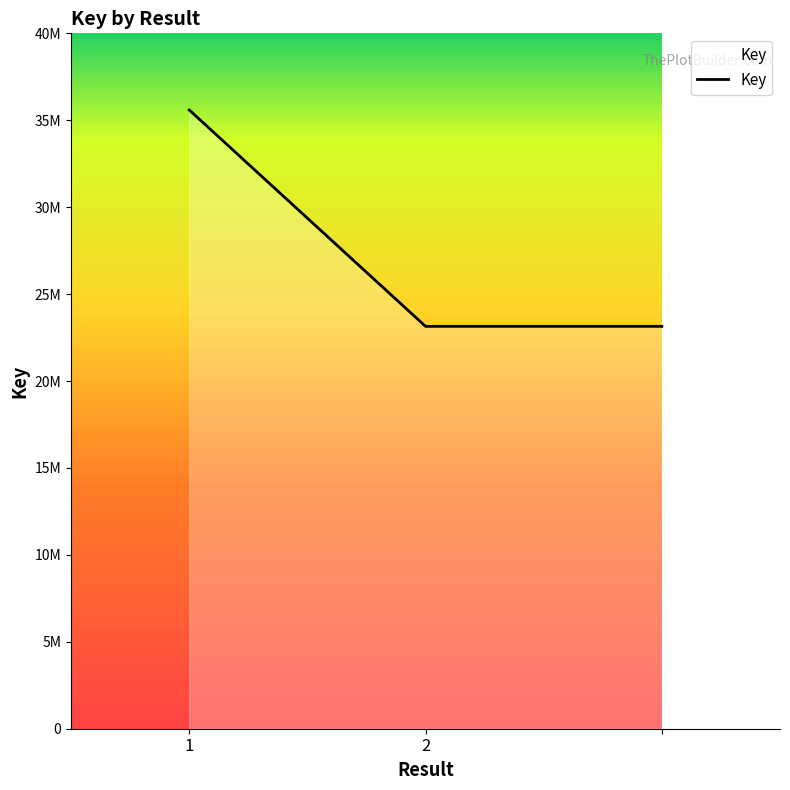

Is this an area chart (filled region under the line)?

Yes